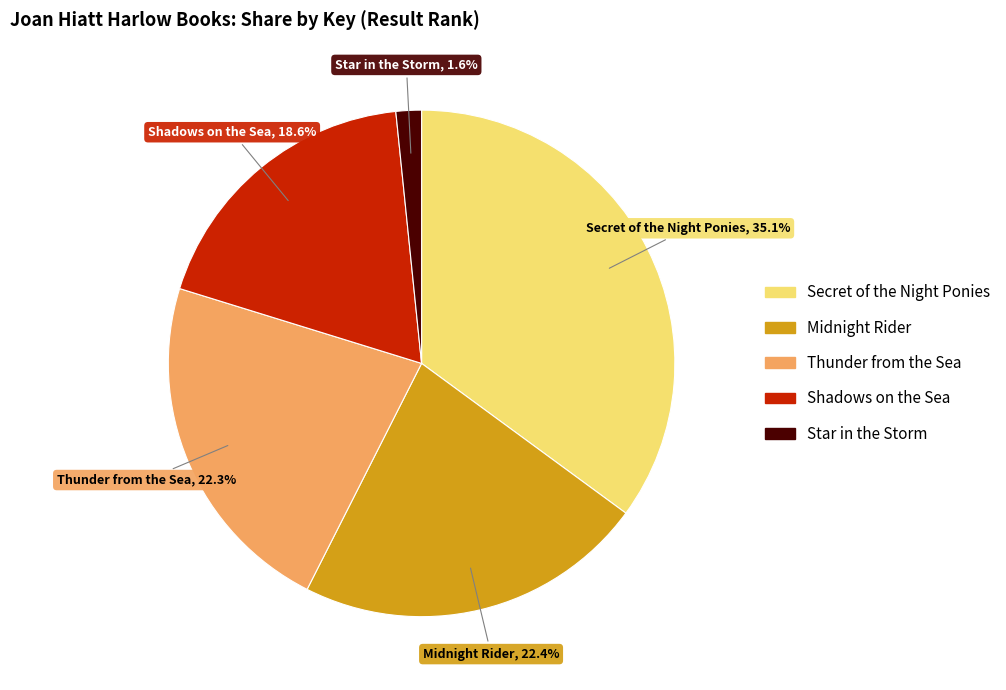

Which has a higher value, Shadows on the Sea or Star in the Storm?

Shadows on the Sea